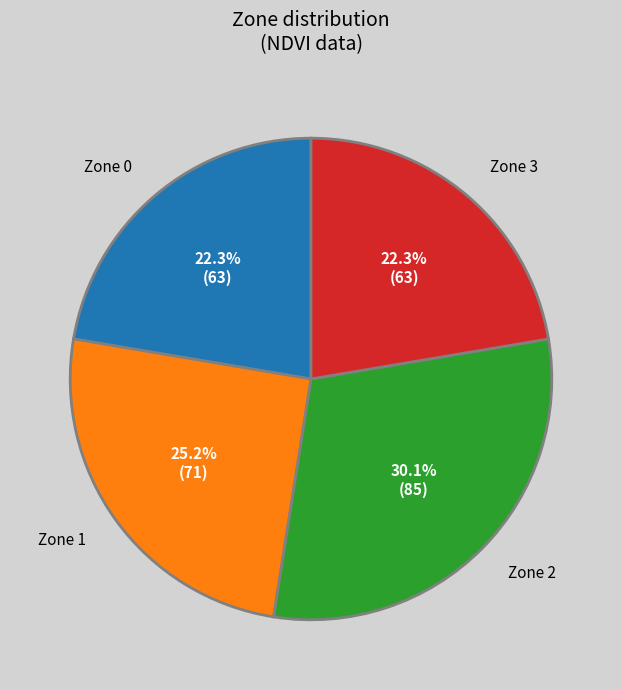

Is there a majority slice in this chart?

No